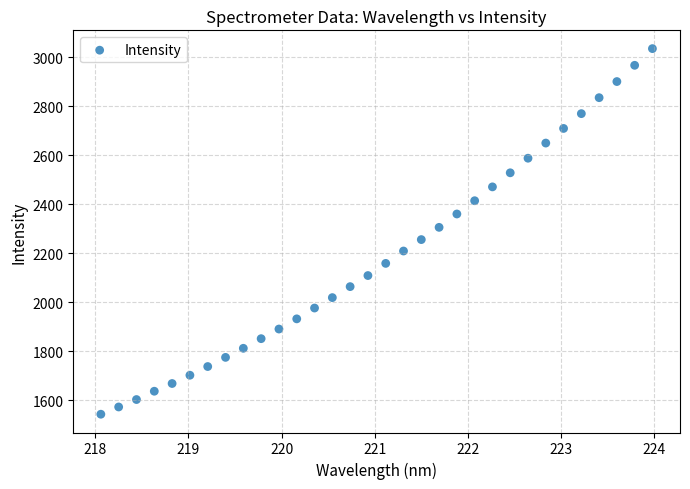

What is the range of Y values (max minus min)?

1493.3